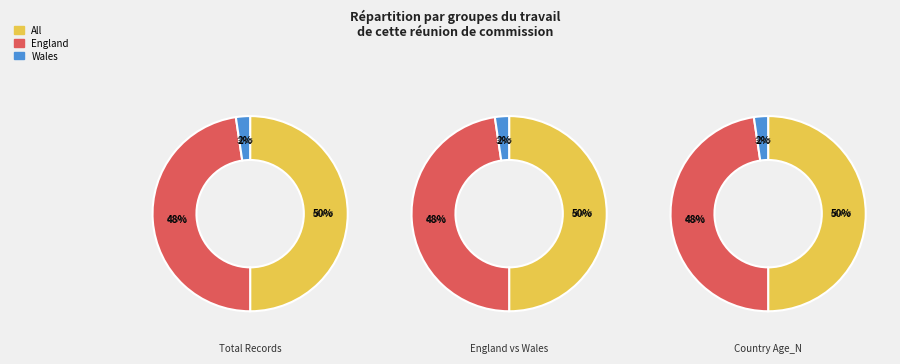

How many slices are in this pie chart?

3